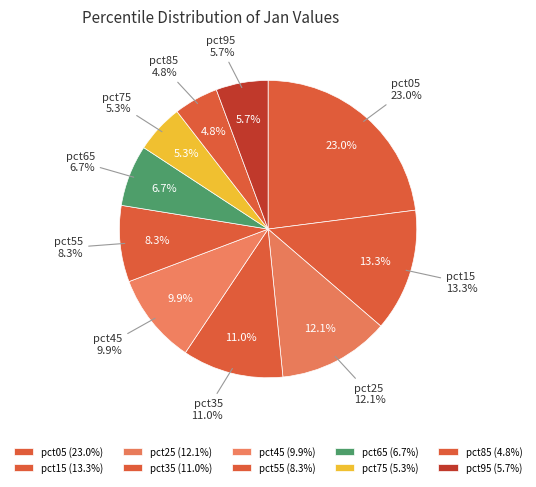

How many slices are in this pie chart?

10